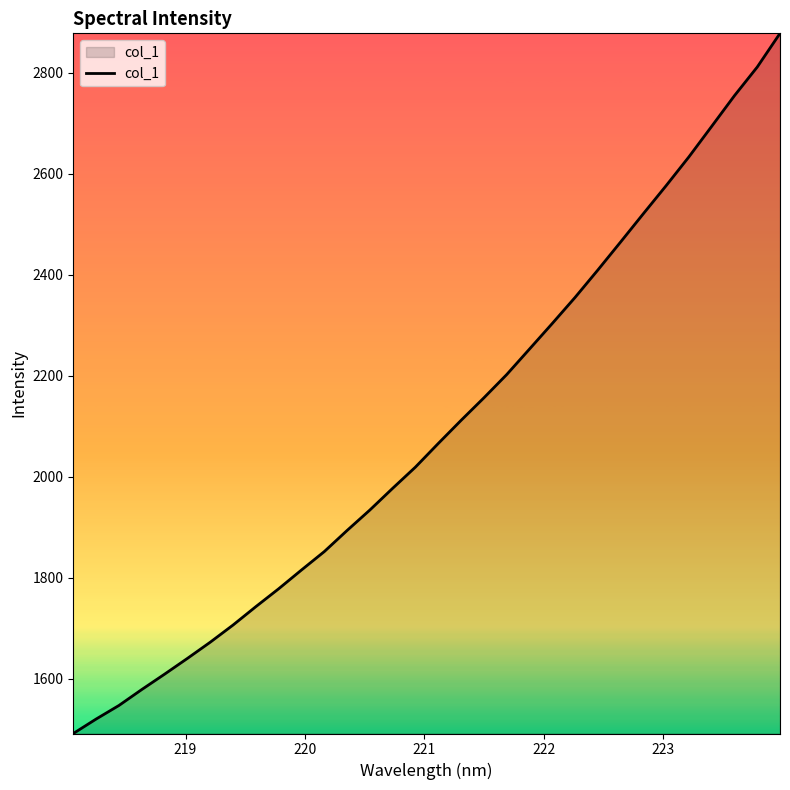

What is the difference between the second highest and second lowest values?

1291.5